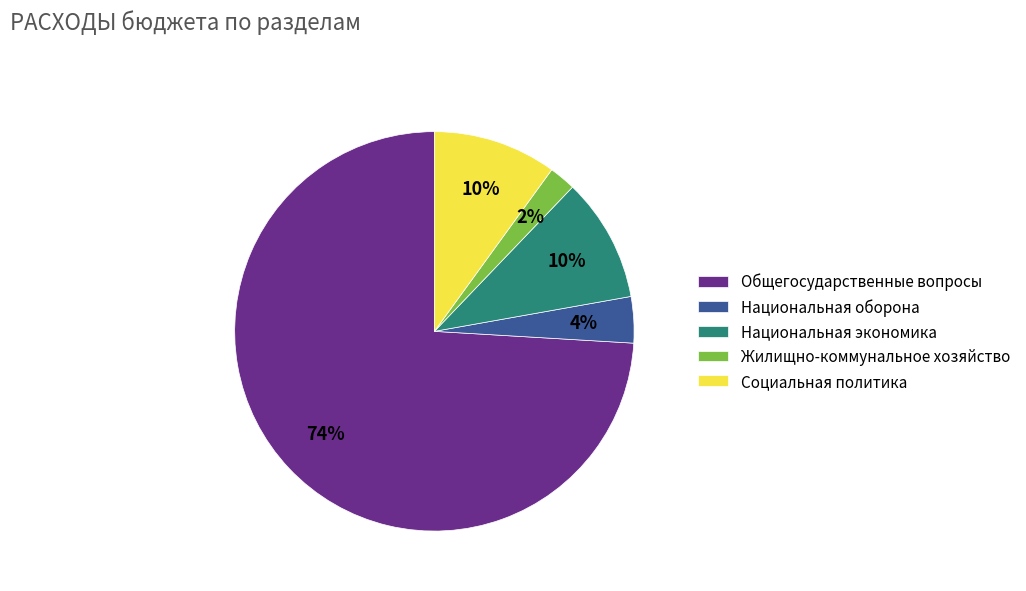

The Жилищно-коммунальное хозяйство slice represents 2% of the pie. True or false?

True